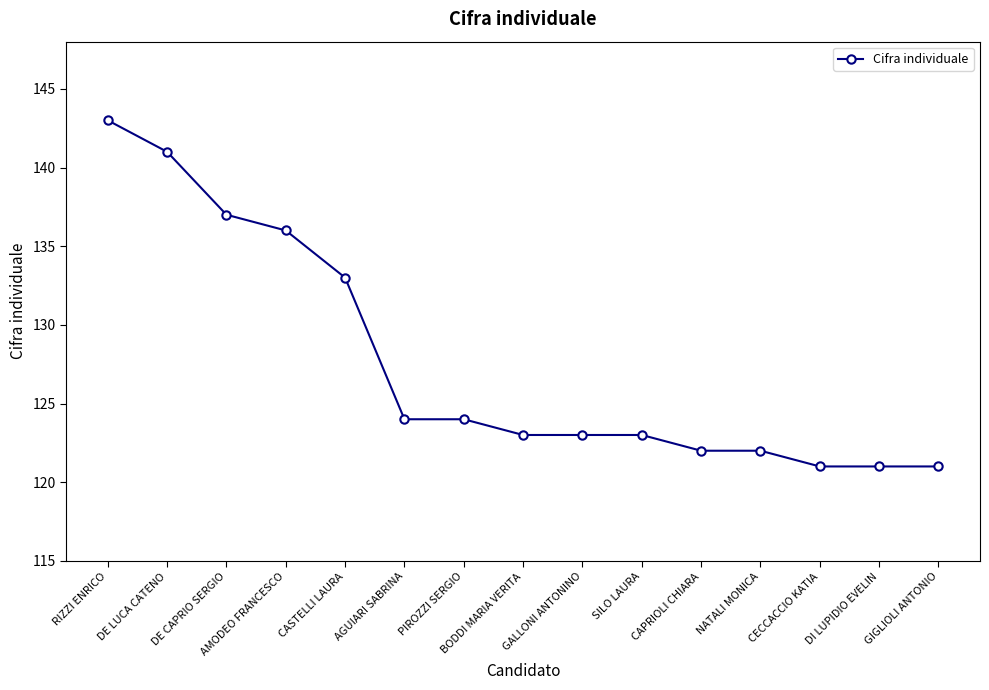

What is the difference between the values at SILO LAURA and NATALI MONICA?

1